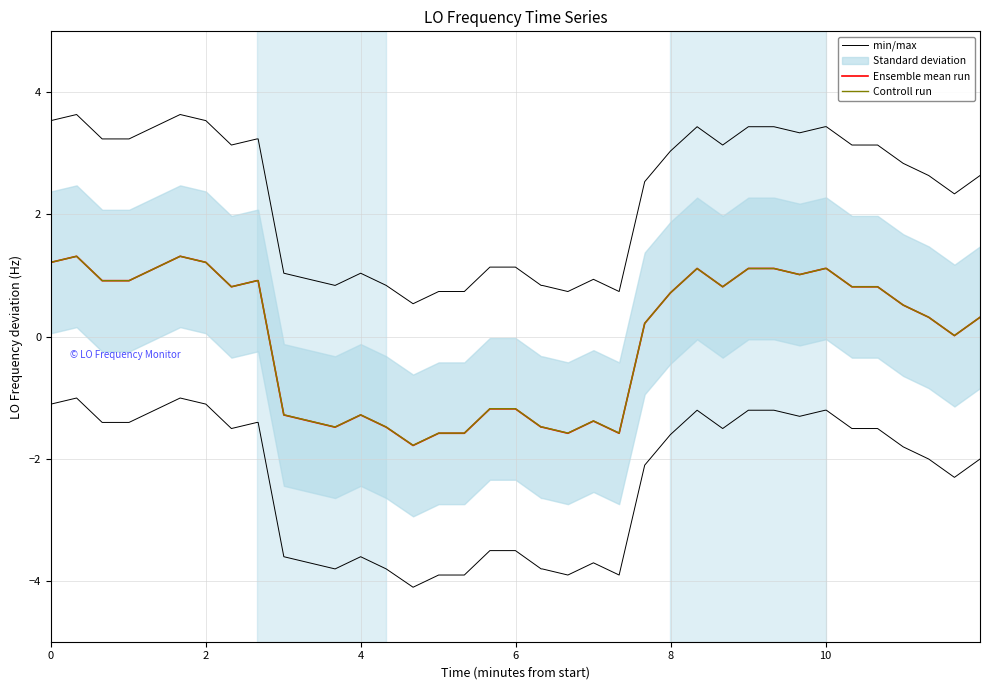

True or false: min/max and Ensemble mean run intersect in this chart.

False